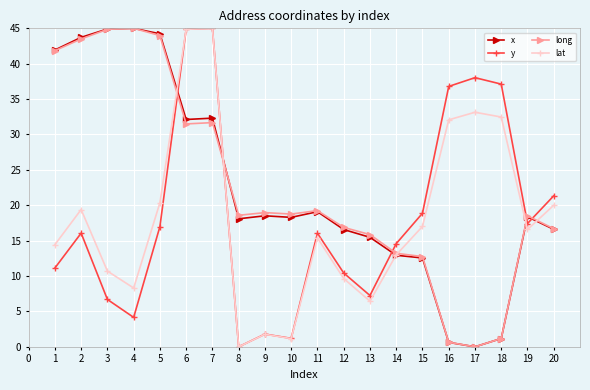

True or false: x has more than 2 interior local peaks.

True